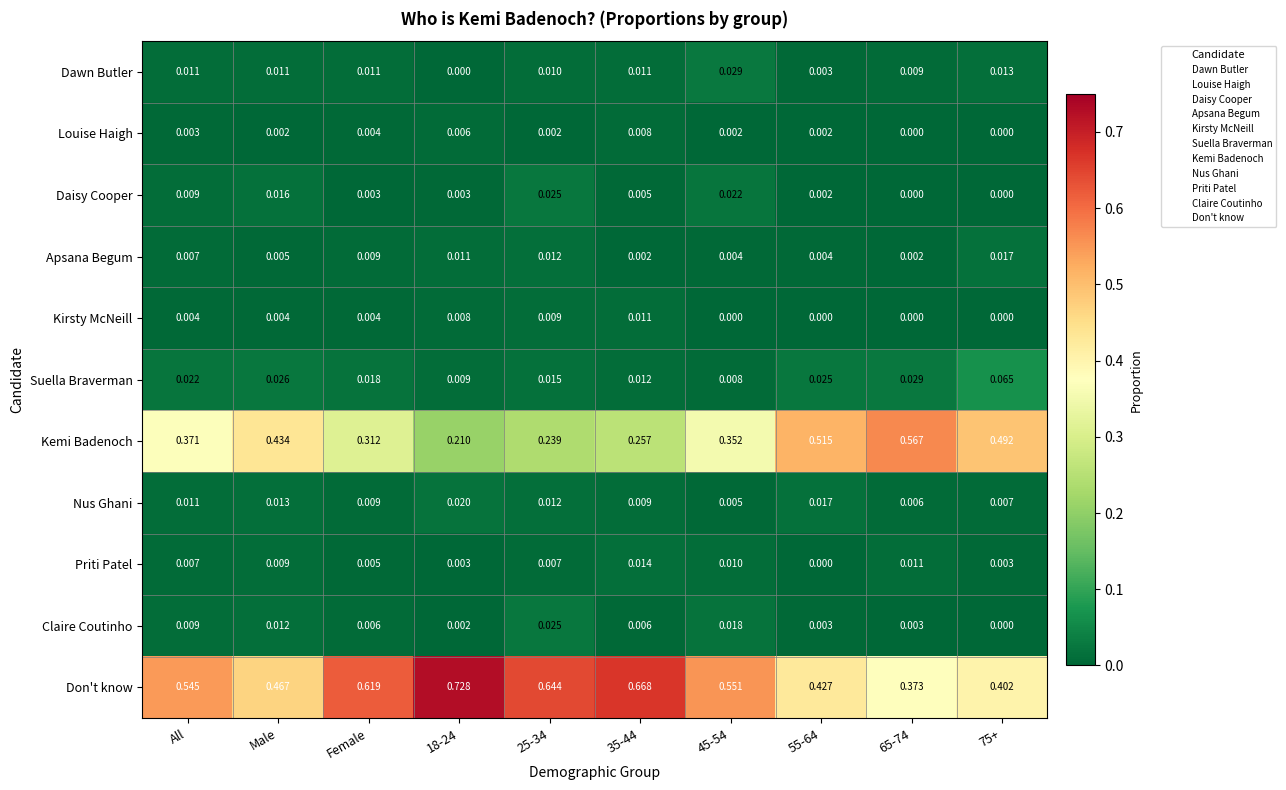

Between 18-24 and 35-44, which series saw the biggest shift?

Don't know